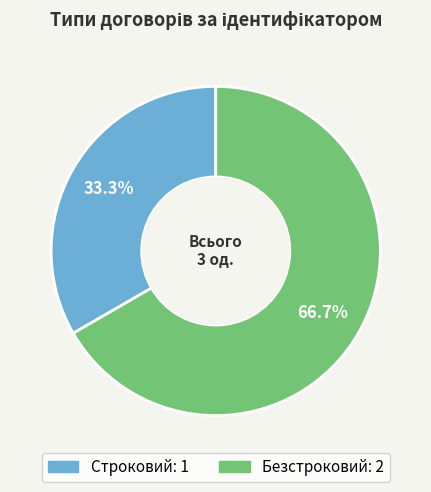

What is the total percentage of Строковий and Безстроковий?

100.0%